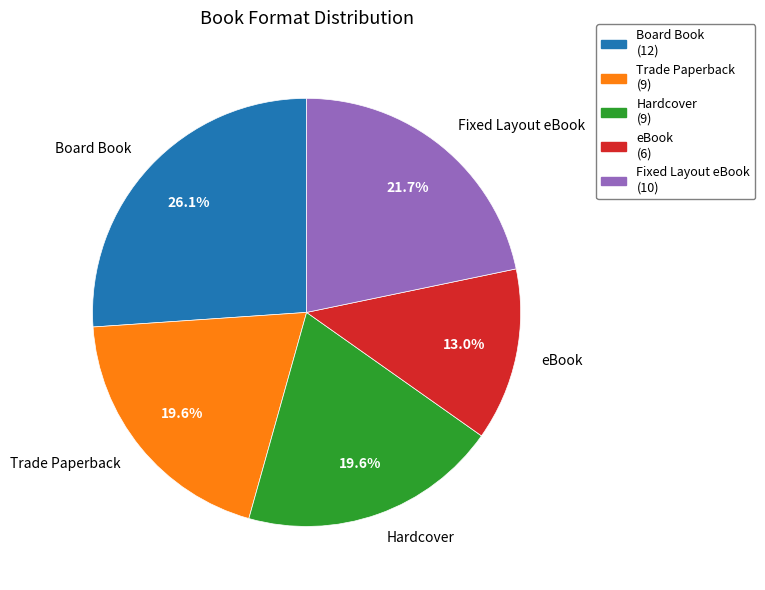

Does Board Book represent more than half of the total?

No